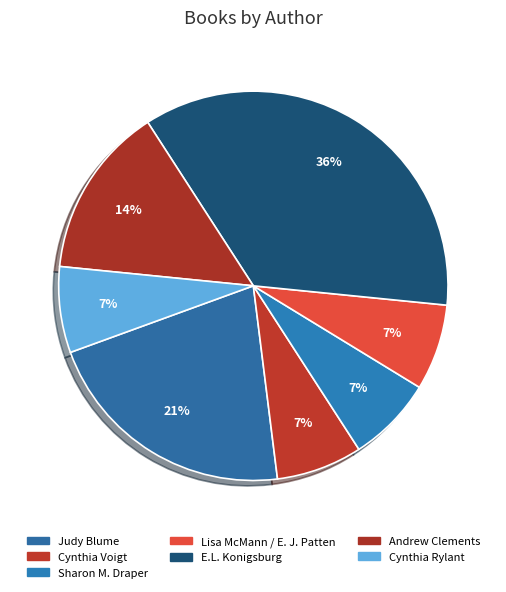

True or false: Andrew Clements accounts for 14% of the total.

True